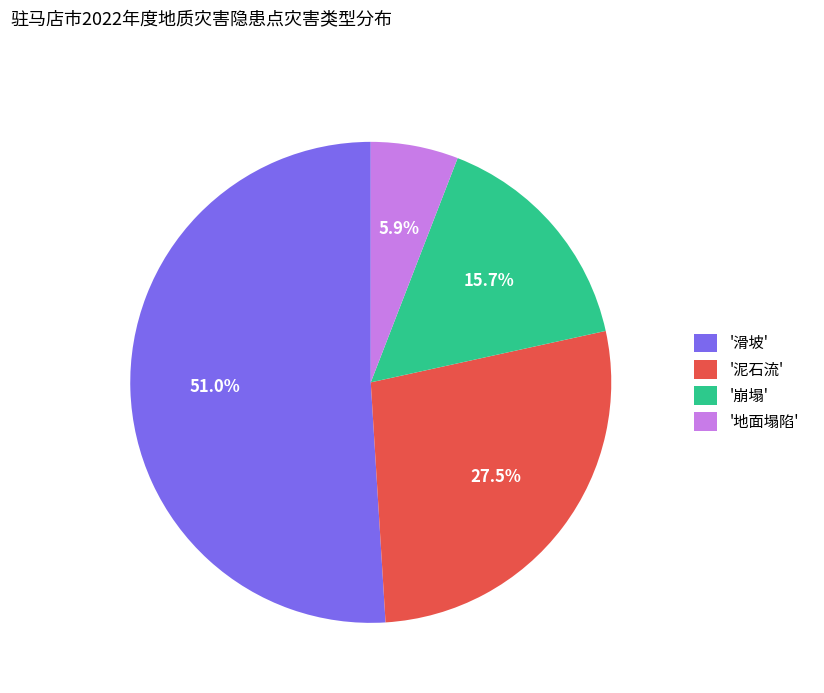

What percentage do '崩塌' and '地面塌陷' together represent?

21.6%